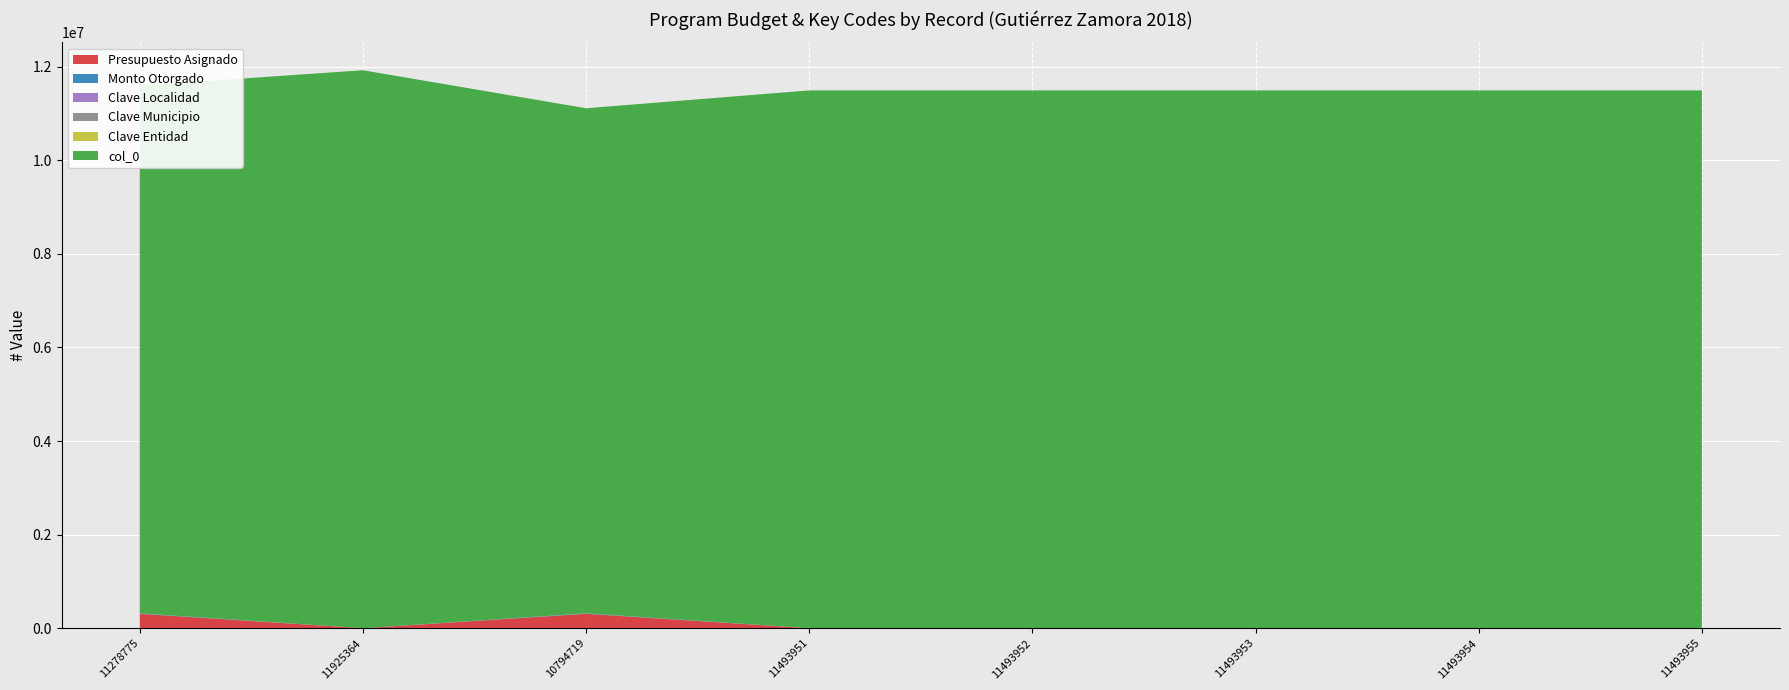

Reading right to left, extract all data points from this chart.

Presupuesto Asignado: 11493955=0	11493954=0	11493953=0	11493952=0	11493951=0	10794719=308000	11925364=0	11278775=308000
Monto Otorgado: 11493955=0	11493954=0	11493953=0	11493952=0	11493951=0	10794719=9800	11925364=0	11278775=9800
Clave Localidad: 11493955=69	11493954=69	11493953=69	11493952=69	11493951=69	10794719=1	11925364=1	11278775=1
Clave Municipio: 11493955=69	11493954=69	11493953=69	11493952=69	11493951=69	10794719=69	11925364=69	11278775=69
Clave Entidad: 11493955=32	11493954=32	11493953=32	11493952=32	11493951=32	10794719=30	11925364=30	11278775=30
col_0: 11493955=11493955	11493954=11493954	11493953=11493953	11493952=11493952	11493951=11493951	10794719=10794719	11925364=11925364	11278775=11278775